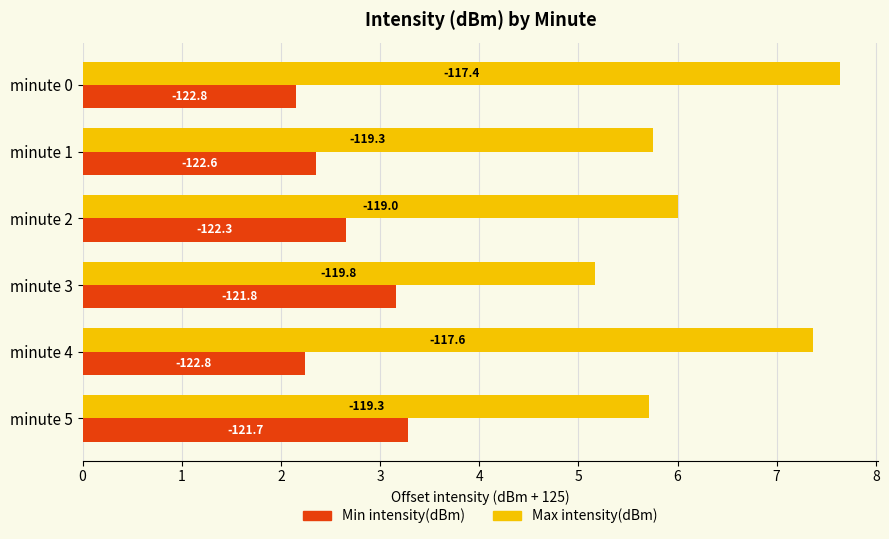

What are all the series names shown in the legend?

Min intensity(dBm), Max intensity(dBm)